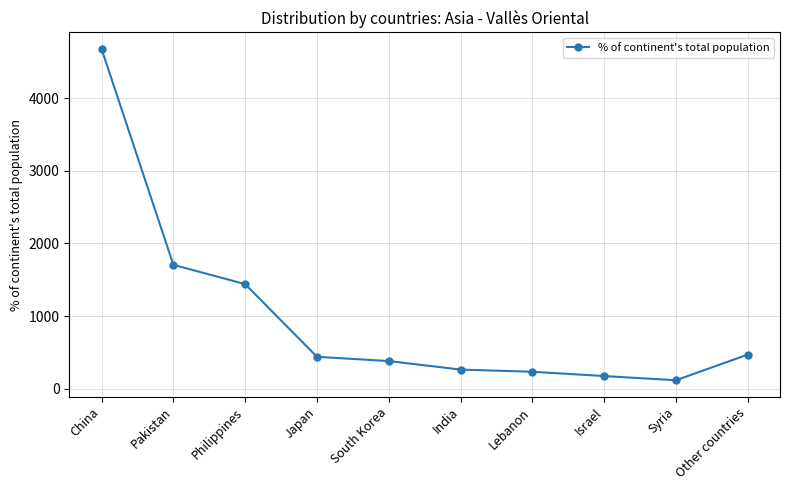

Does the chart have visible grid lines?

Yes